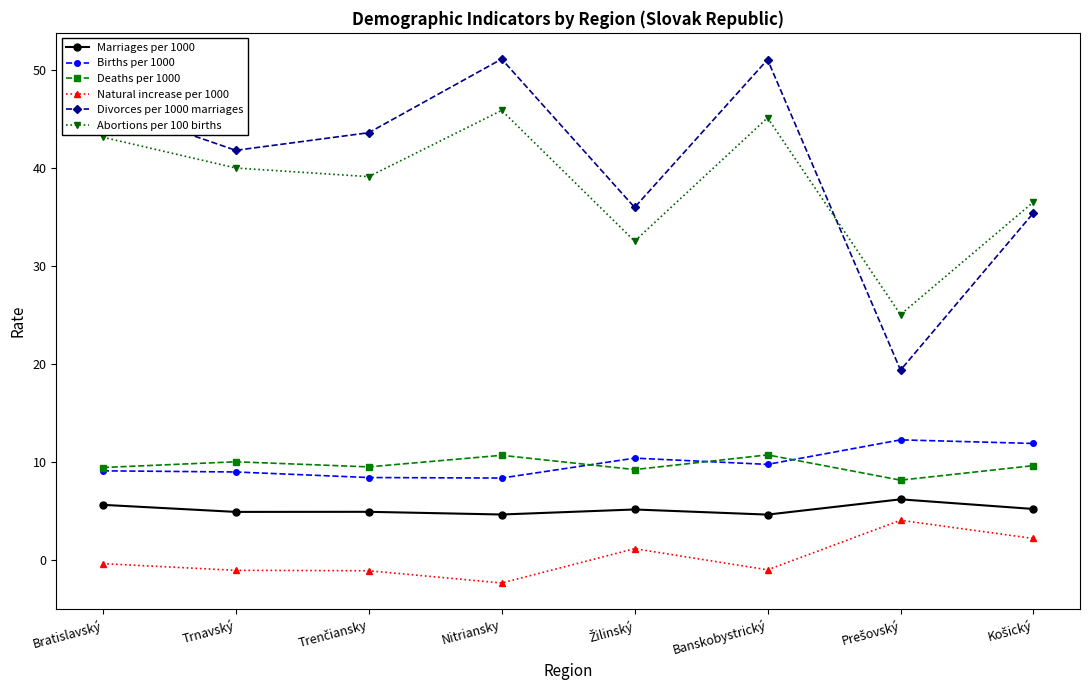

What is the lowest value of the Divorces per 1000 marriages series?

19.4